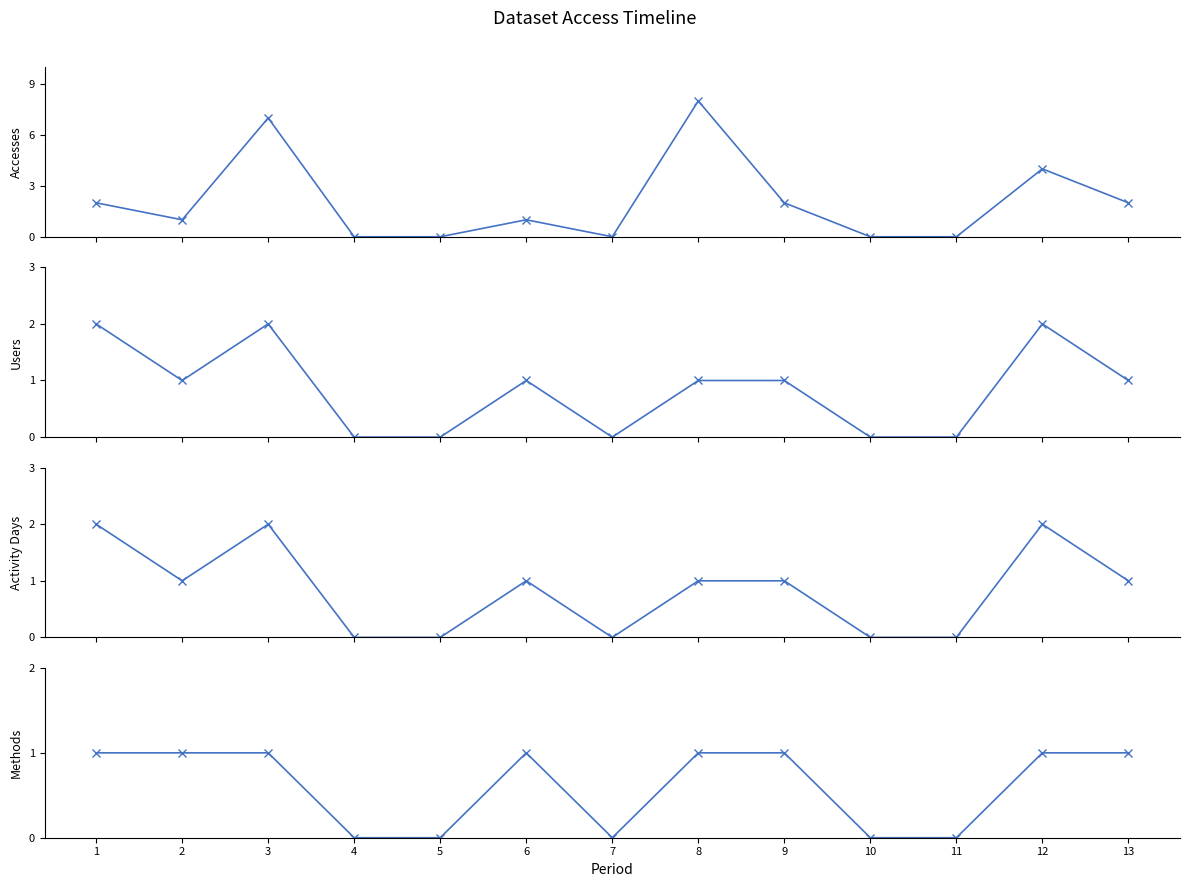

True or false: Methods and Activity Days intersect in this chart.

False